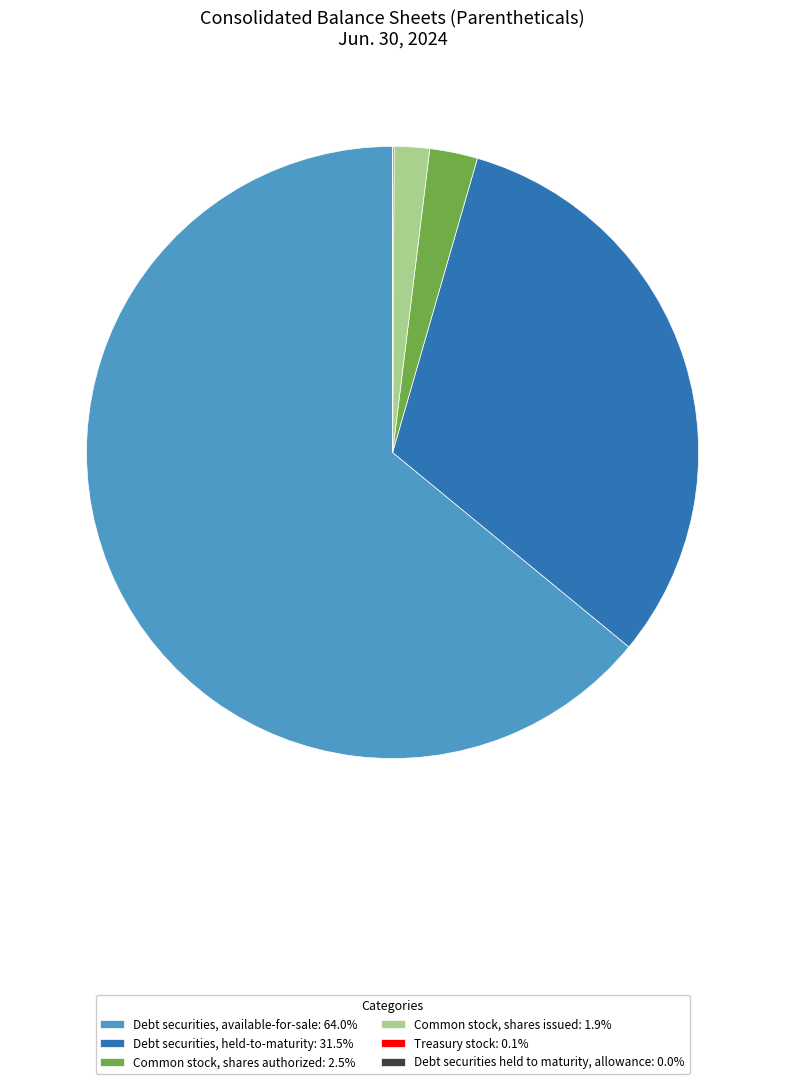

Is there a majority slice in this chart?

Yes